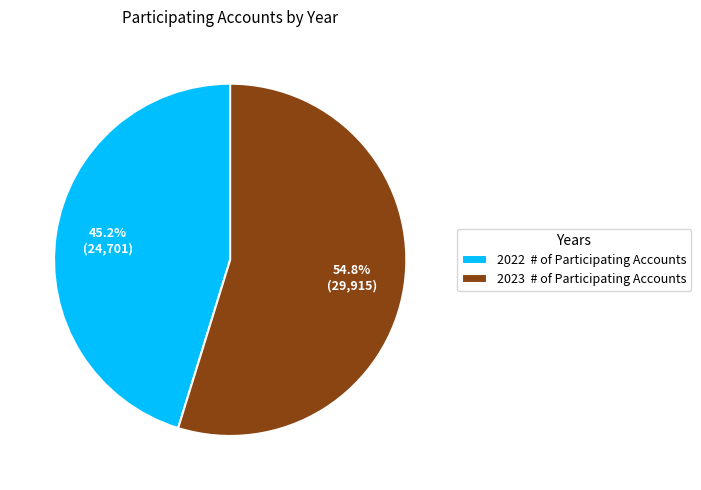

Rank the categories by value from lowest to highest.

2022, 2023